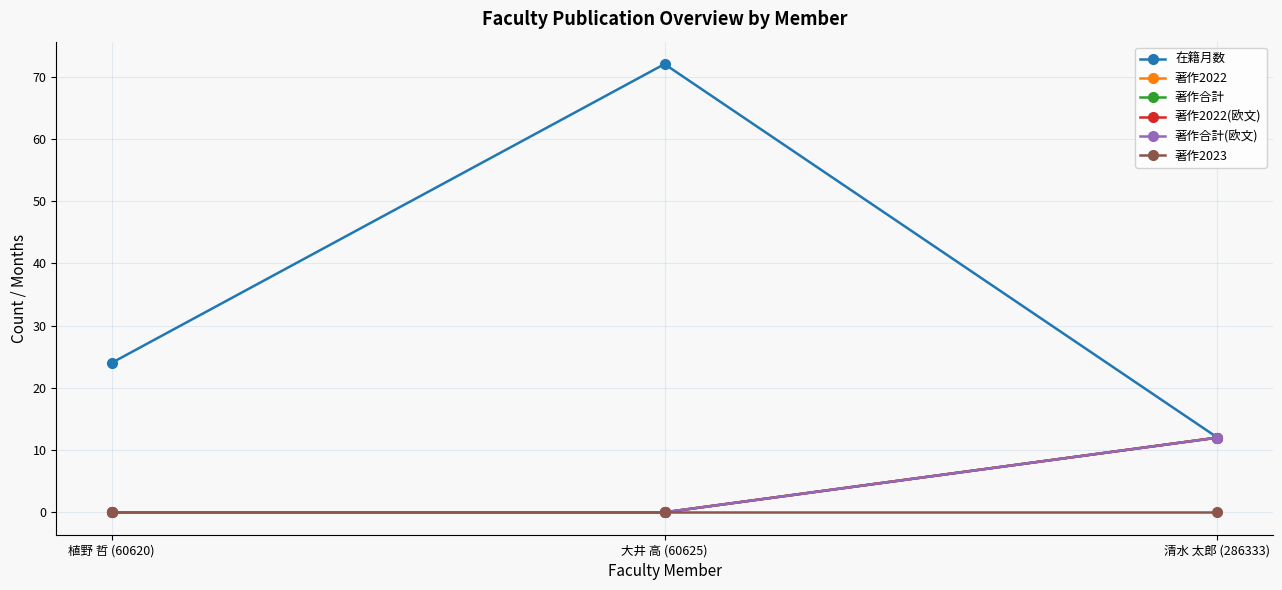

At 清水 太郎 (286333), list the series in order from smallest to largest.

著作2023, 在籍月数, 著作2022, 著作合計, 著作2022(欧文), 著作合計(欧文)